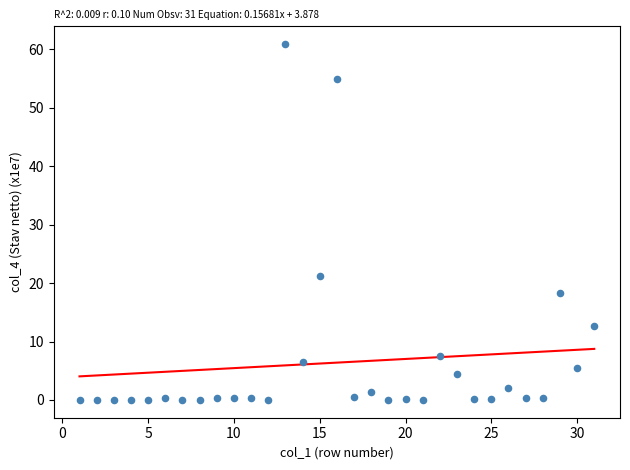

What Y value in the scatter plot is closest to 30?

21.2